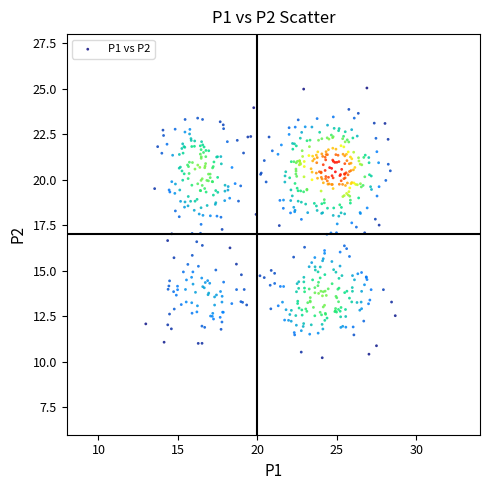

What is the range of X values (max minus min)?

15.7